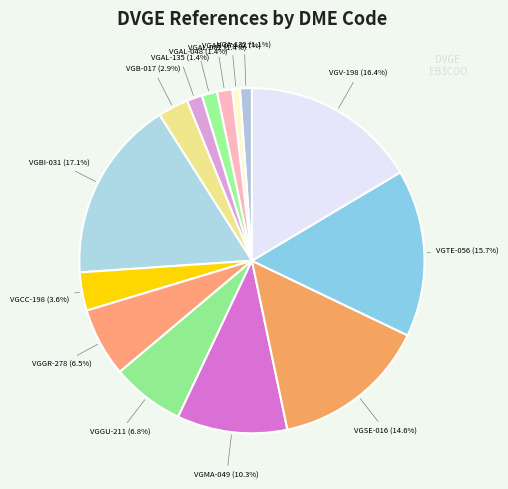

To the nearest percent, what portion does VGMA-049 represent?

10%